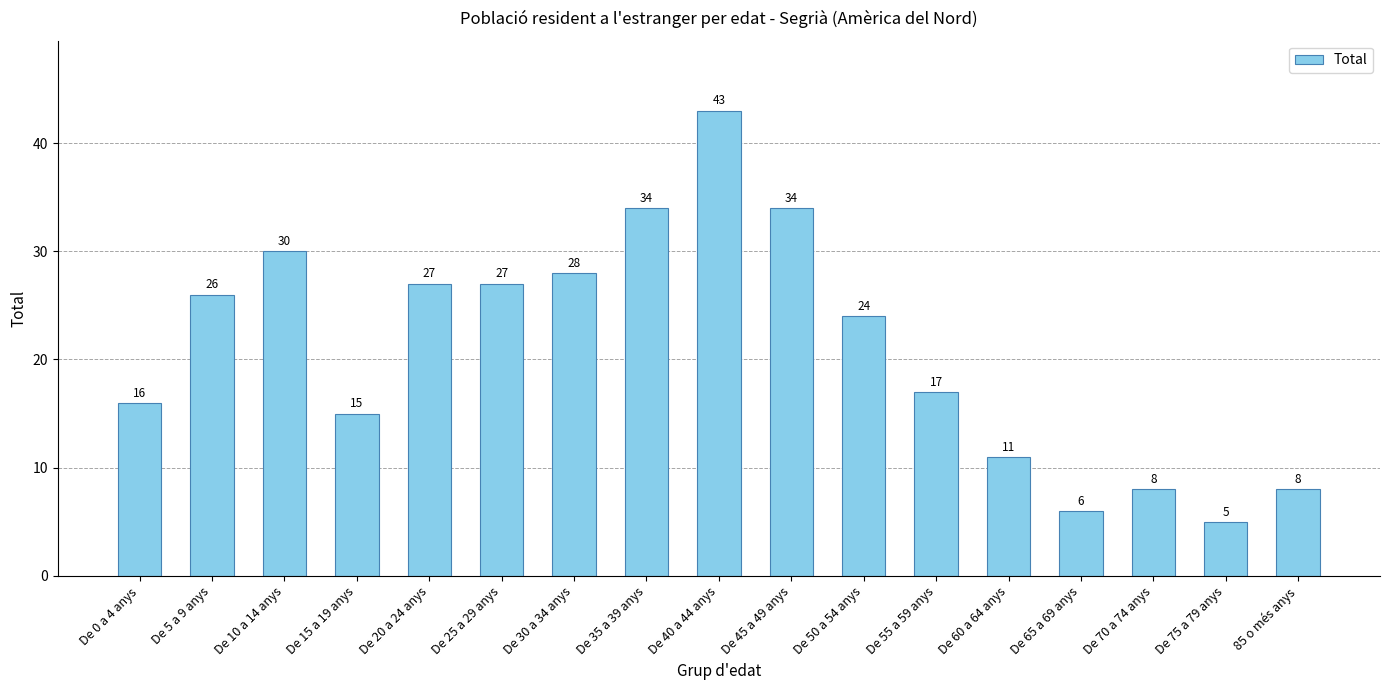

How many distinct data groups are displayed?

1